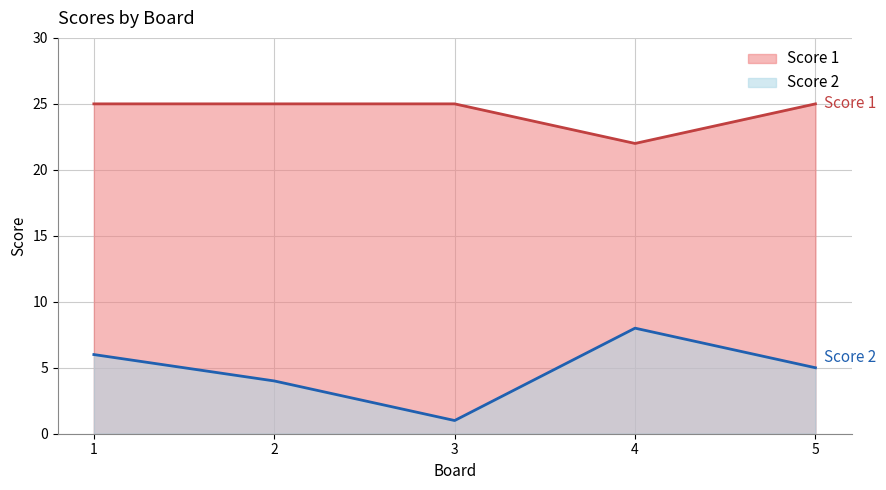

List the series in order of their peak value, lowest first.

Score 2, Score 1